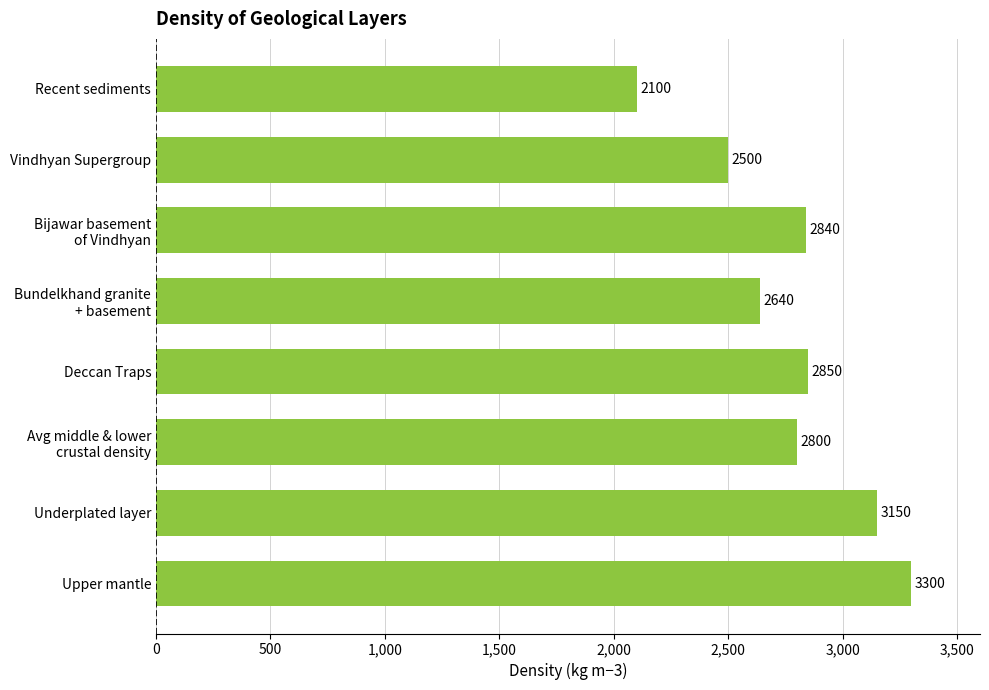

The value at Upper mantle is 4908. True or false?

False